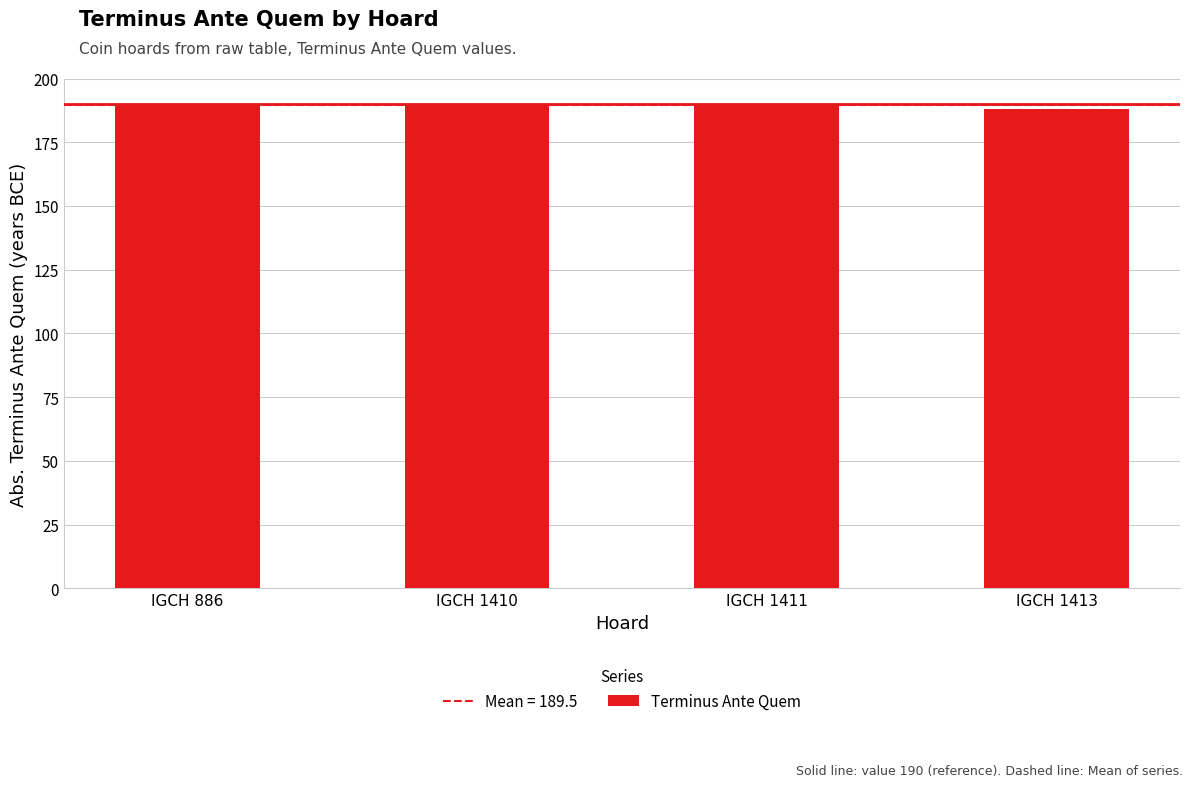

The value at IGCH 1413 is 280. True or false?

False